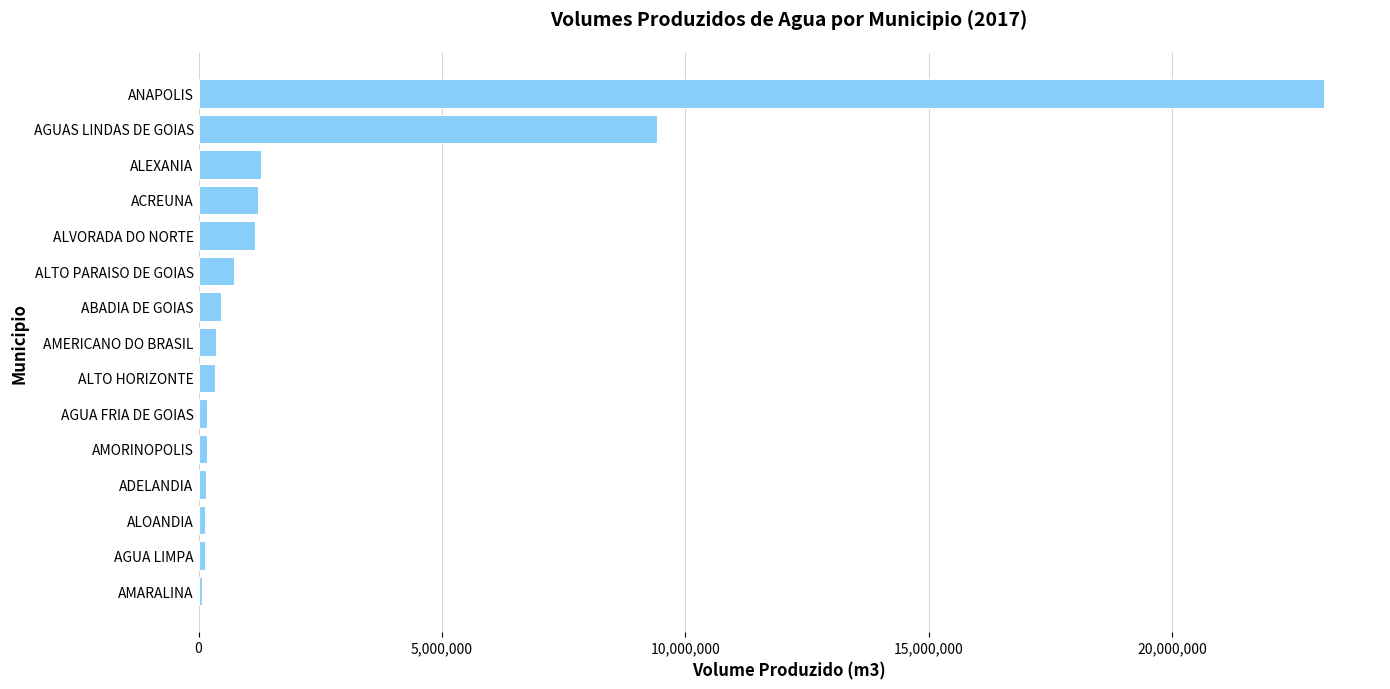

Between AMORINOPOLIS and ALEXANIA, which is larger?

ALEXANIA